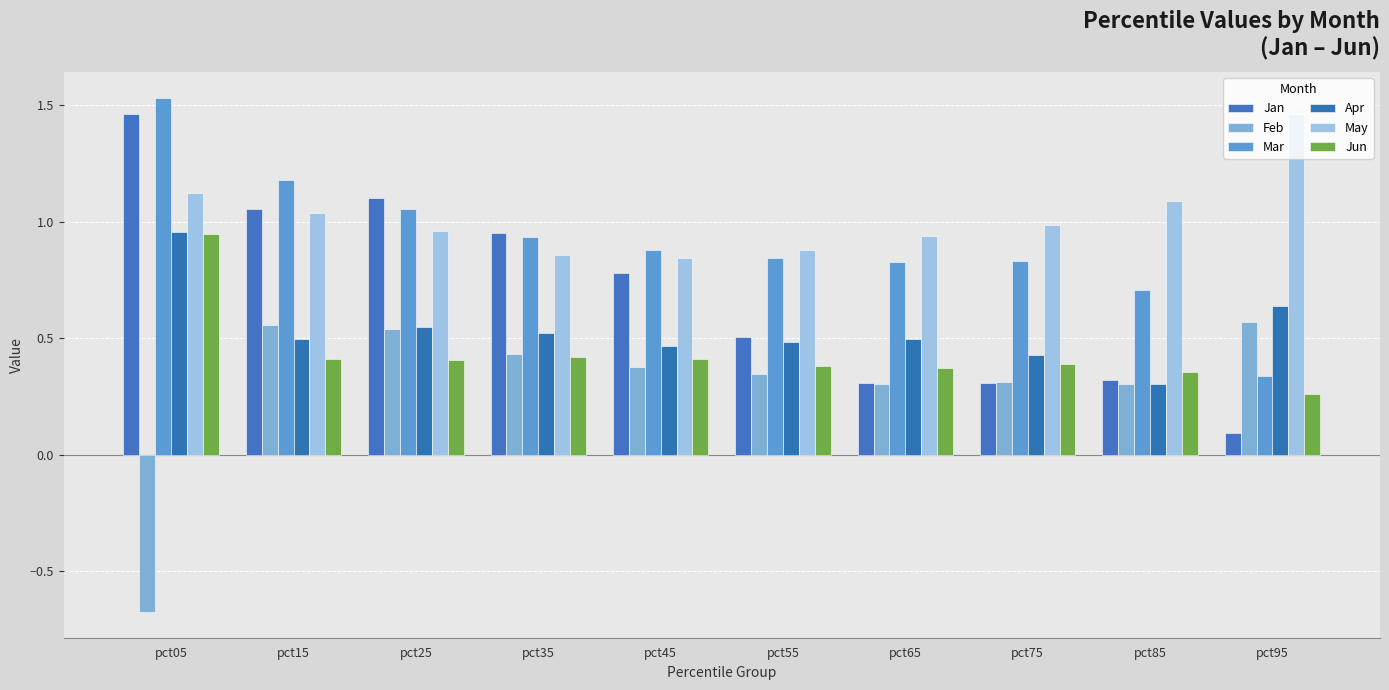

How many data points does each series have?

10